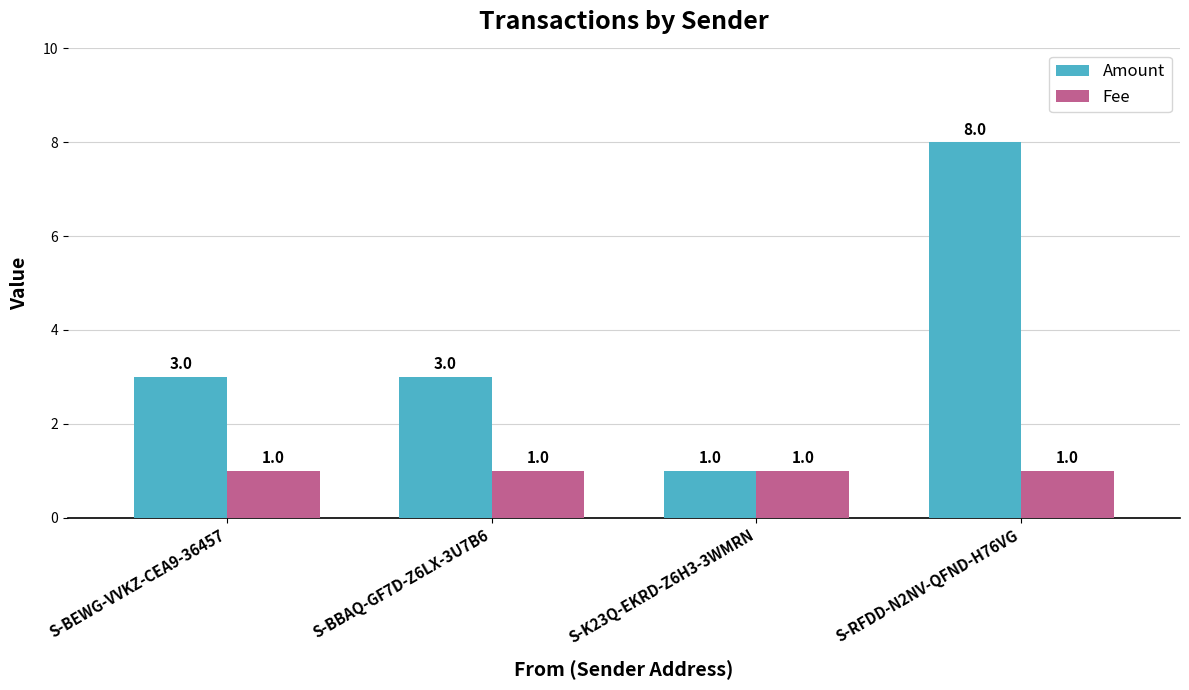

The value of Amount at S-BEWG-VVKZ-CEA9-36457 is 1. True or false?

False